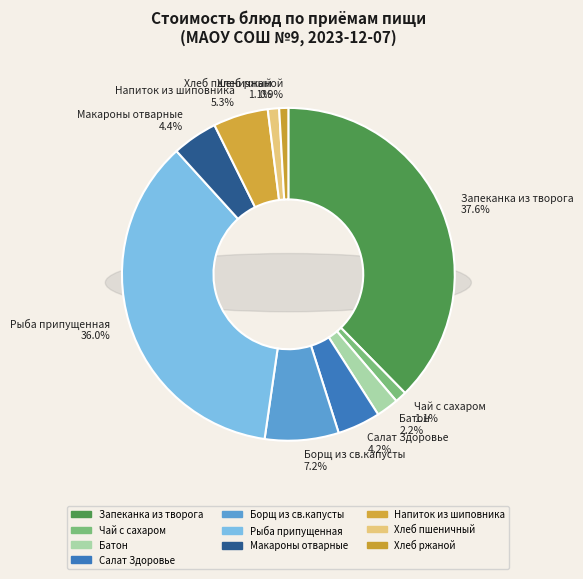

Count the number of slices in the pie.

10